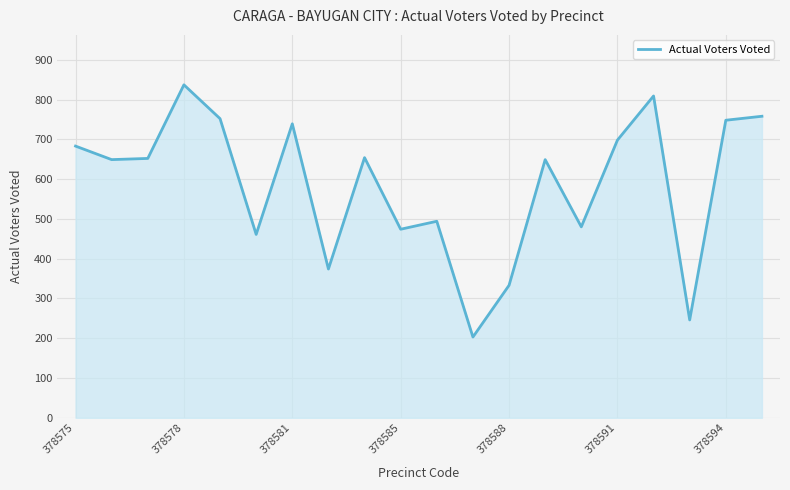

What is the minimum value shown in the chart?

203